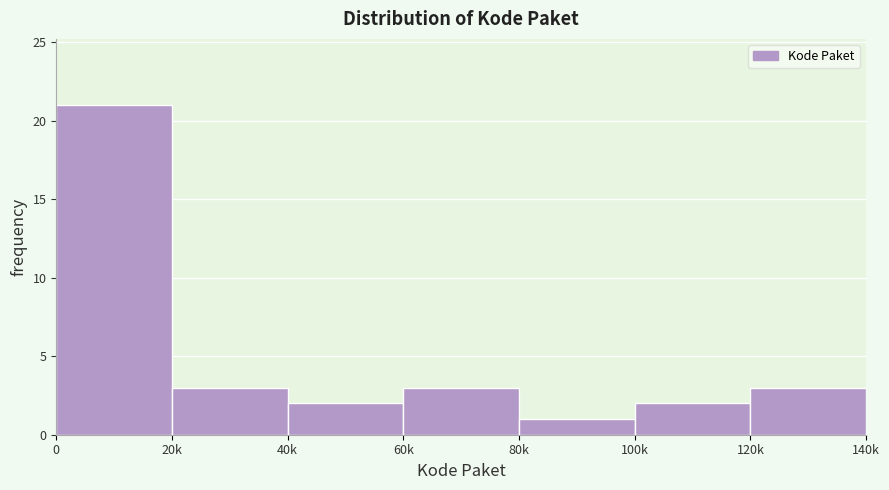

Reading left to right, what are all the values shown in this chart?

21	3	2	3	1	2	3